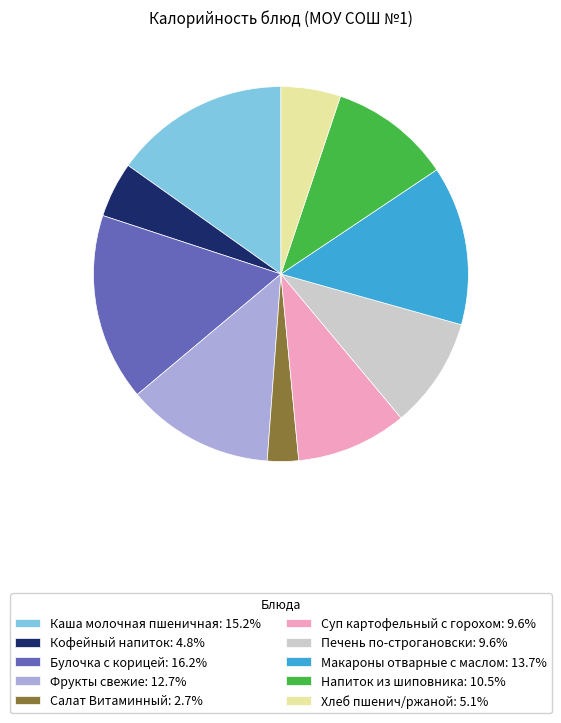

Is it true that Хлеб пшенич/ржаной is 1% of the pie?

False